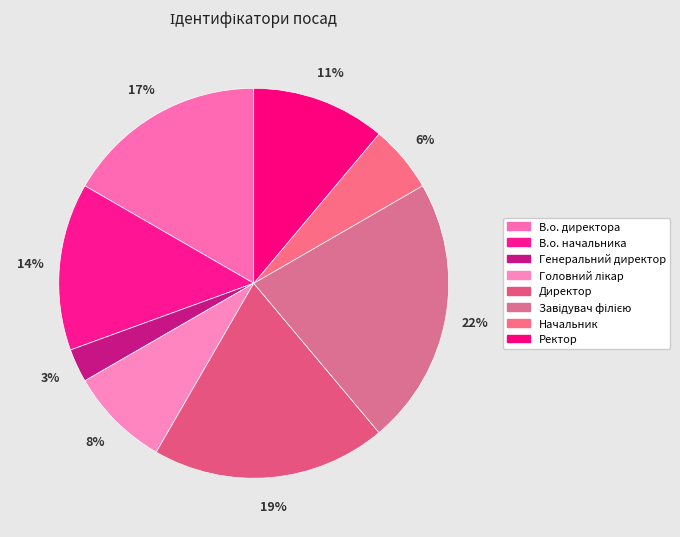

Does any single category account for the majority?

No